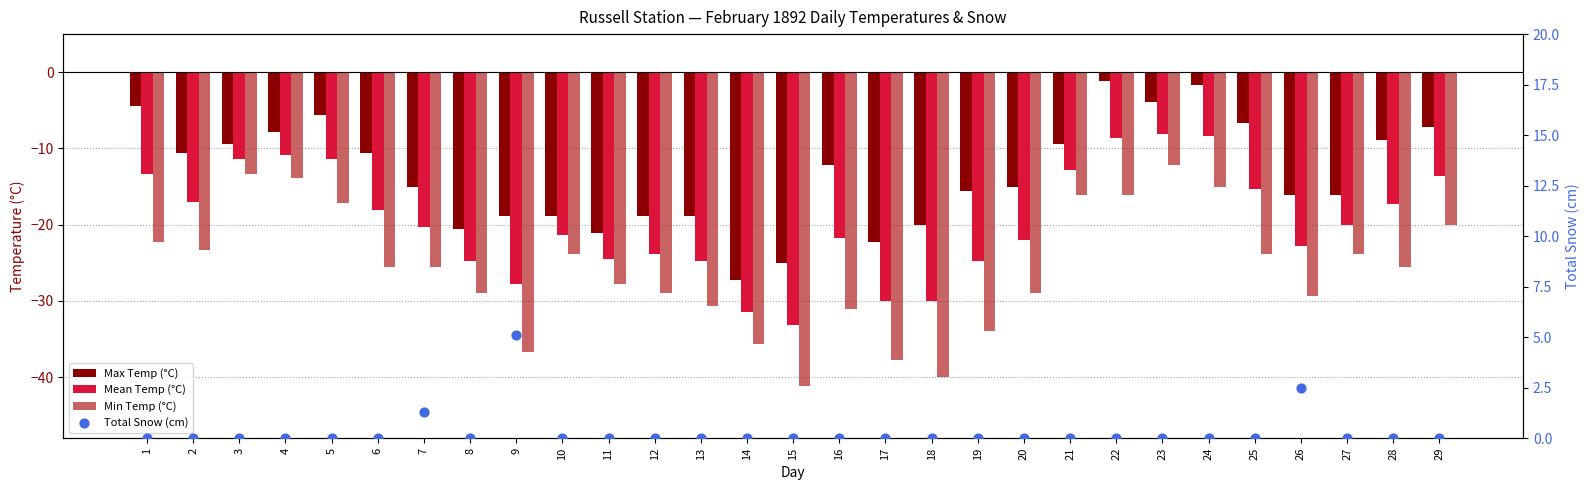

Which series has the largest total across all categories?

Total Snow (cm)